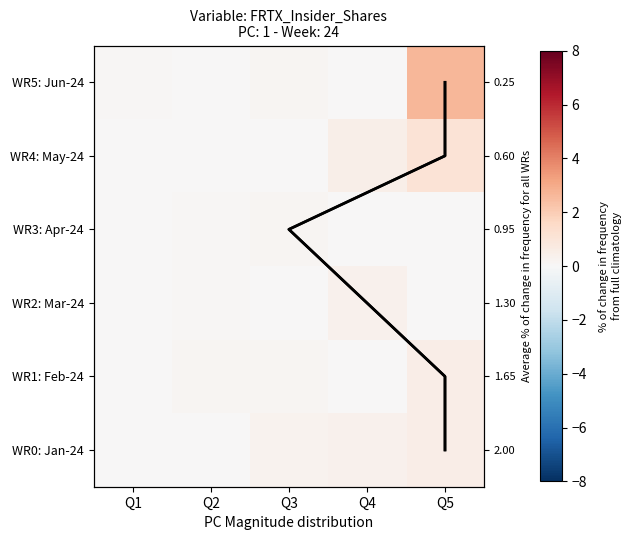

Rank the series by their maximum value, from highest to lowest.

WR5: Jun-24, WR4: May-24, WR0: Jan-24, WR1: Feb-24, WR2: Mar-24, WR3: Apr-24